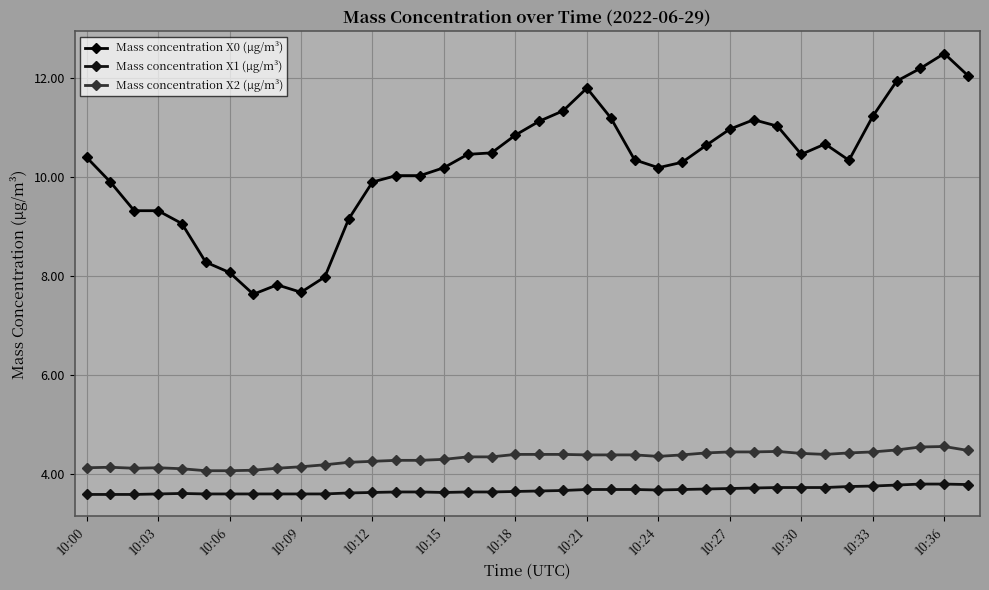

Does the chart display data point markers on the line(s)?

Yes